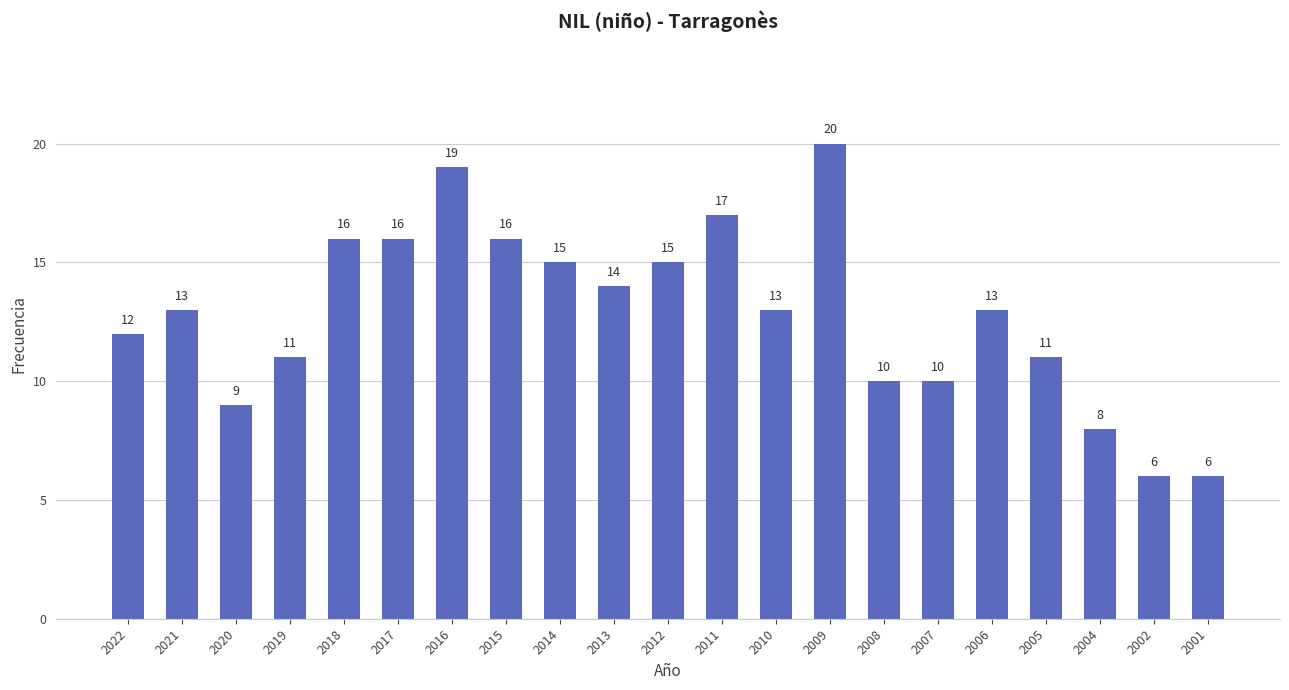

True or false: the data shows 15 at 2012.

True